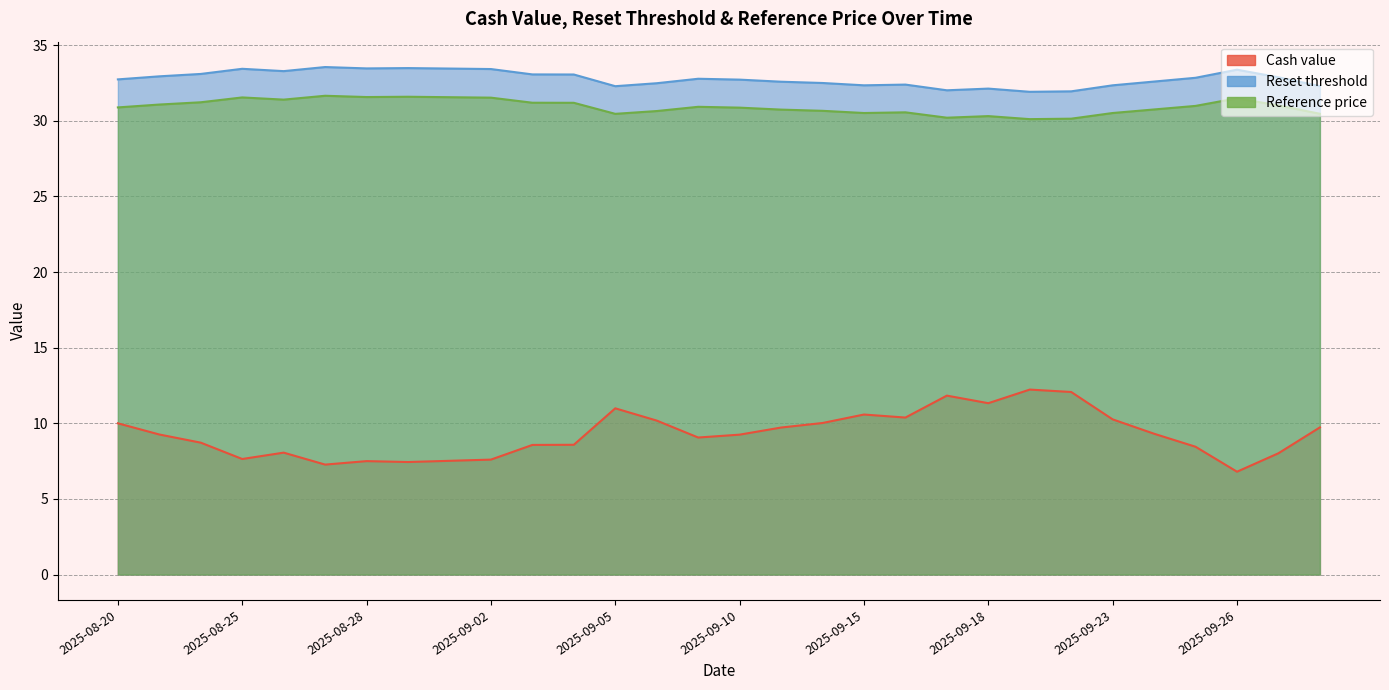

What is the sum of all Reference price values?

927.8